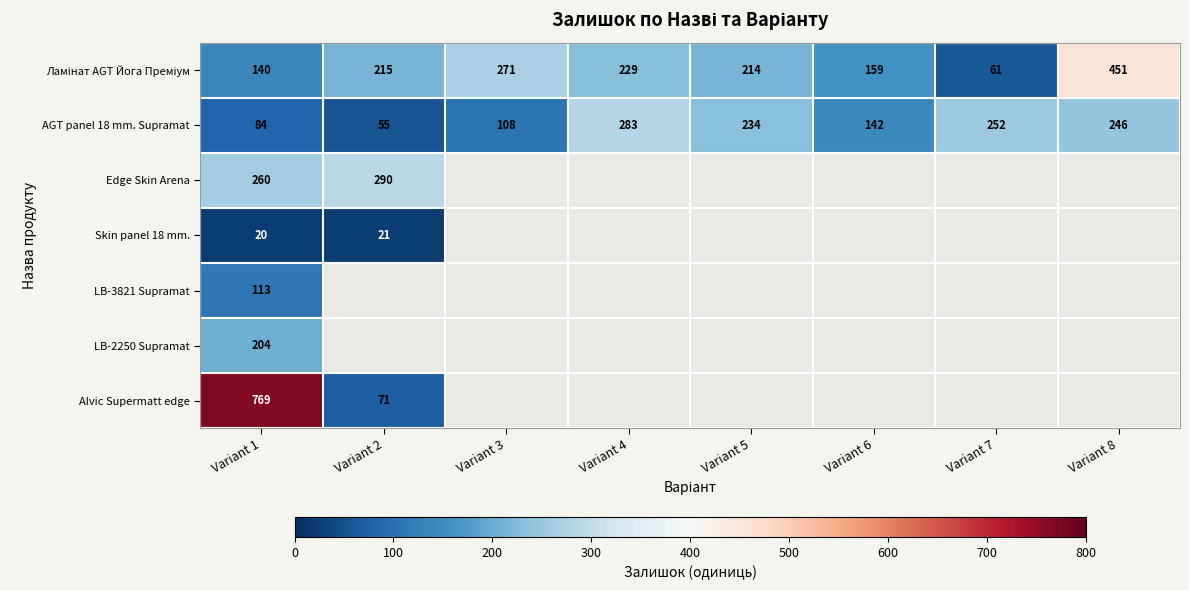

The value of AGT panel 18 mm. Supramat at Variant 6 is 142. True or false?

True